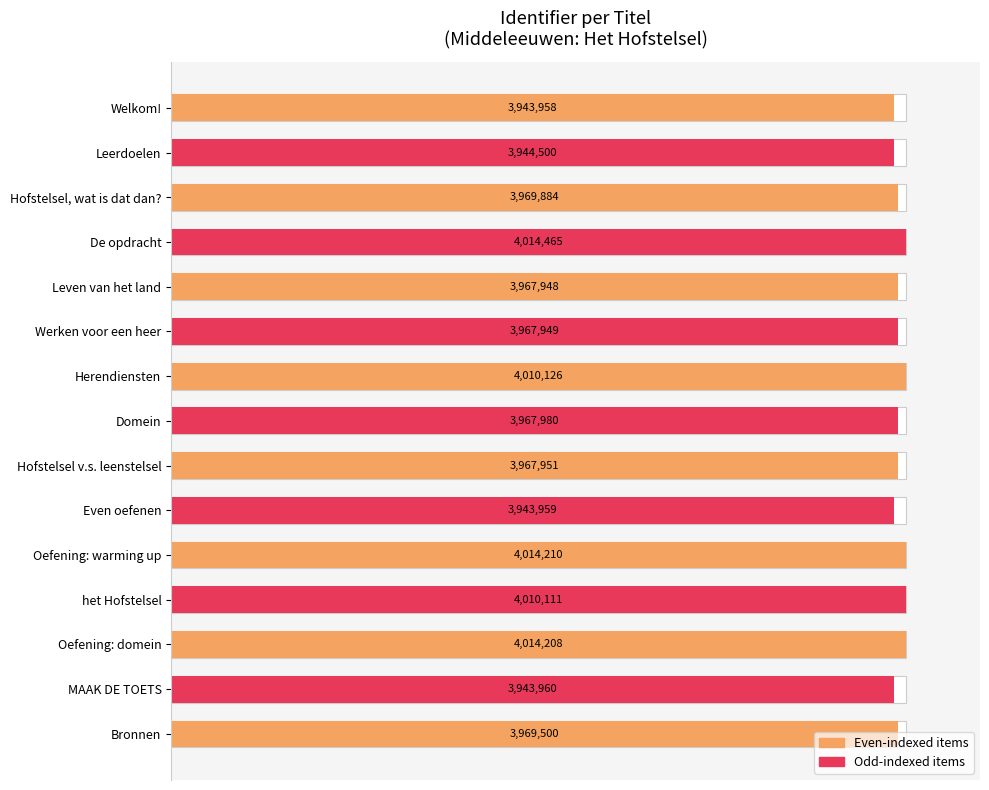

Reading right to left, transcribe all the data shown in this chart.

98.9	98.2	100.0	99.9	100.0	98.2	98.8	98.8	99.9	98.8	98.8	100.0	98.9	98.3	98.2